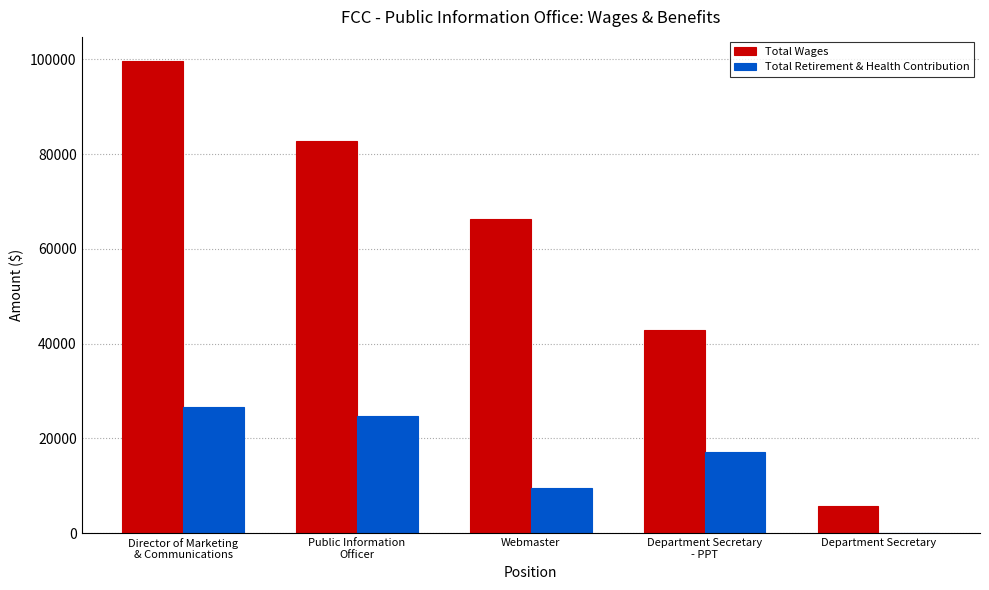

True or false: Total Wages has a value of 5683 at Department Secretary.

True